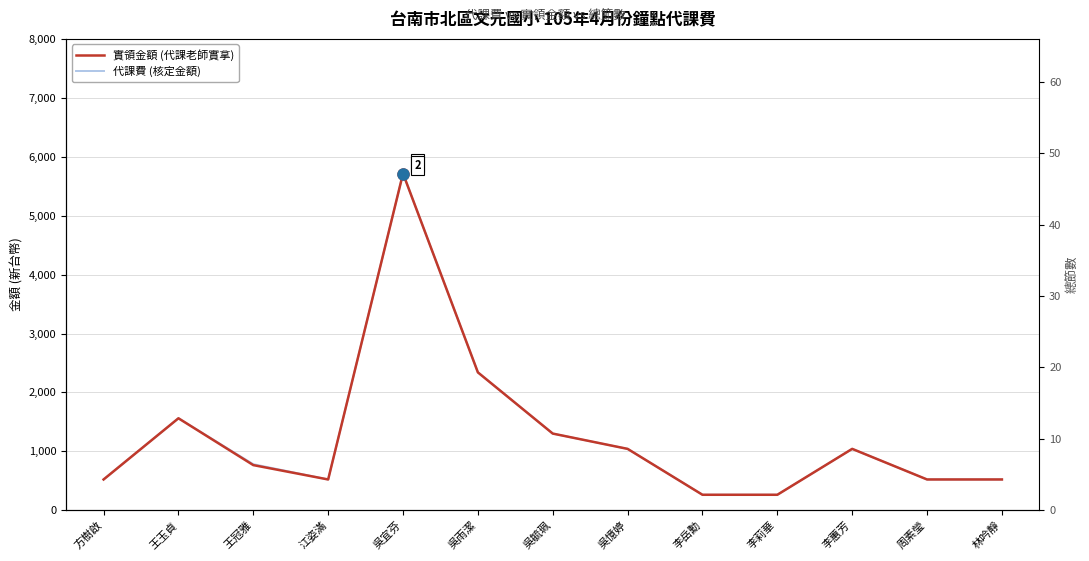

In 實領金額, how many points are lower than both neighbors (excluding endpoints)?

1